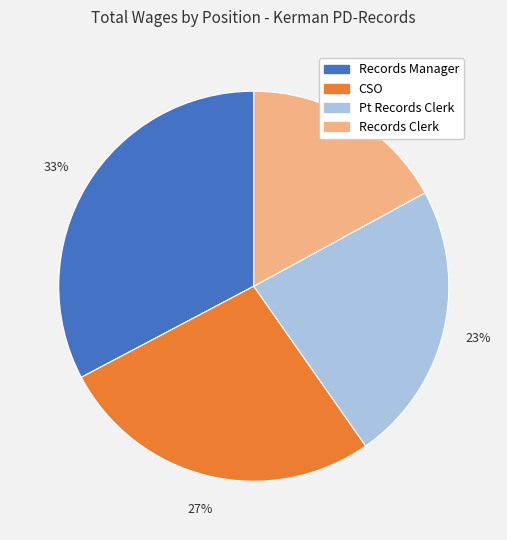

Is it true that Records Manager is 19% of the pie?

False